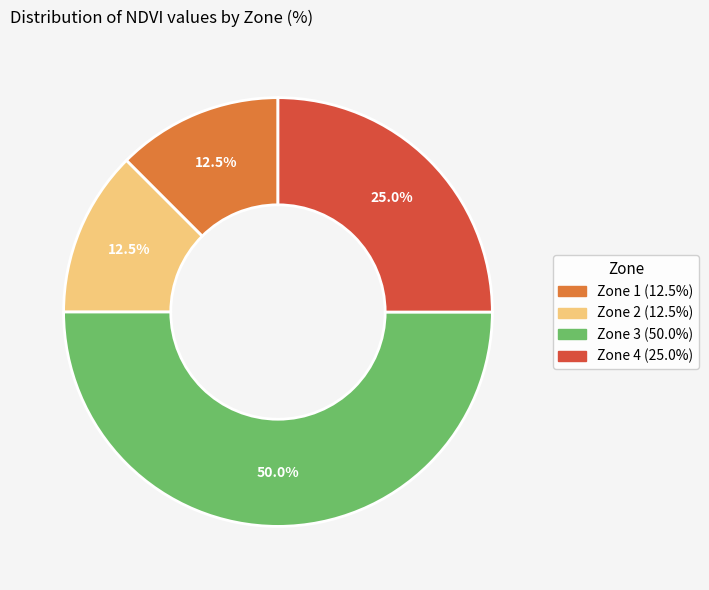

To the nearest percent, what percentage of the pie is Zone 4?

25%